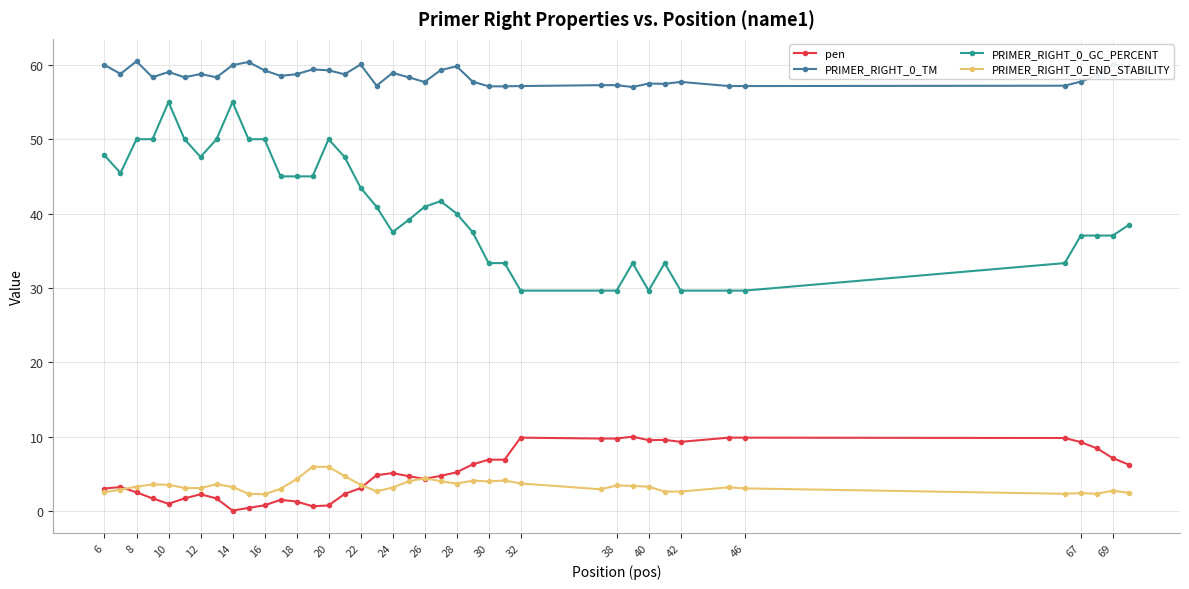

True or false: PRIMER_RIGHT_0_TM has more than 2 points higher than both neighbors.

True